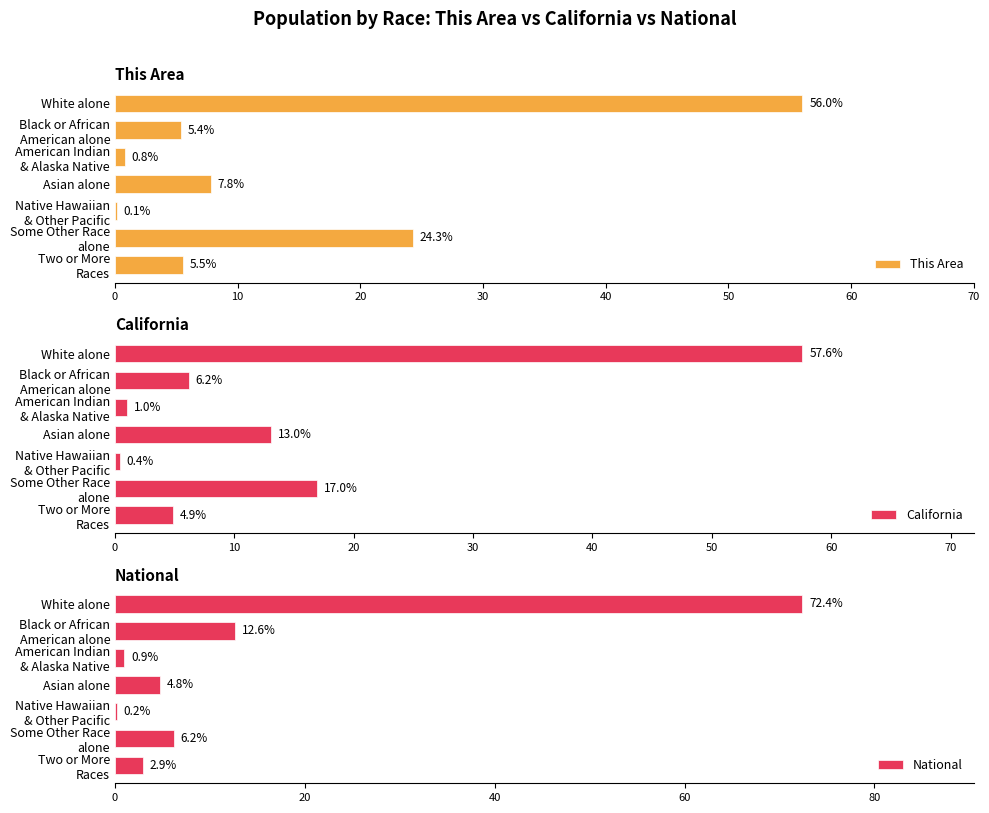

What is the difference between the National values at Asian alone and Two or More Races?

1.8